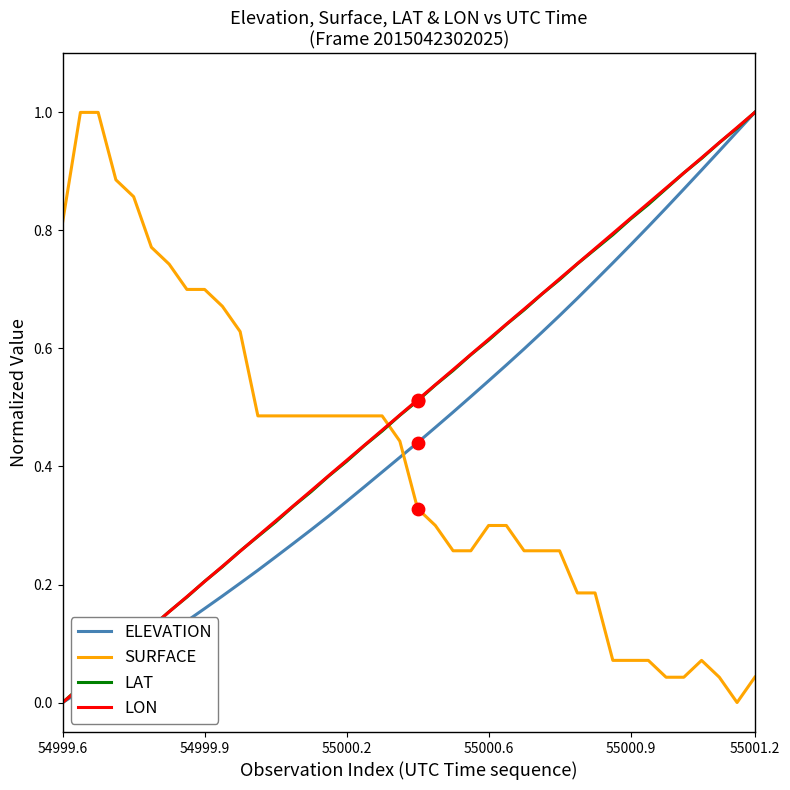

True or false: SURFACE and LAT cross at least once.

True